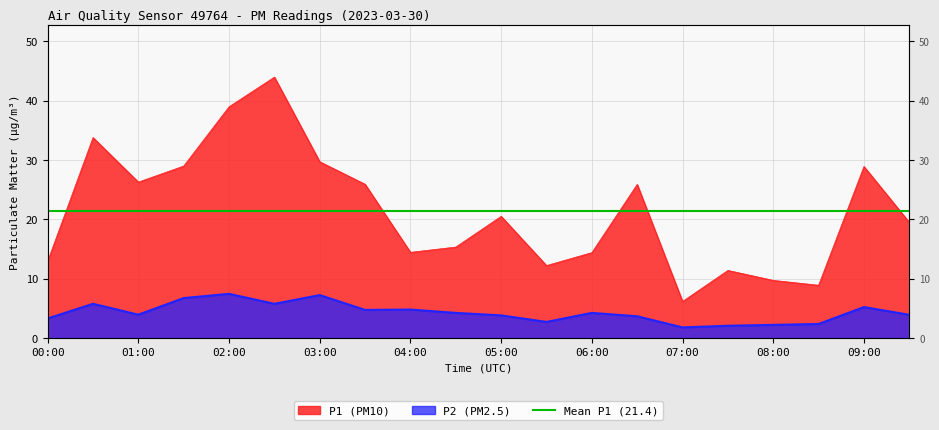

What is the spread (max minus min) of values at 05:30?

9.5